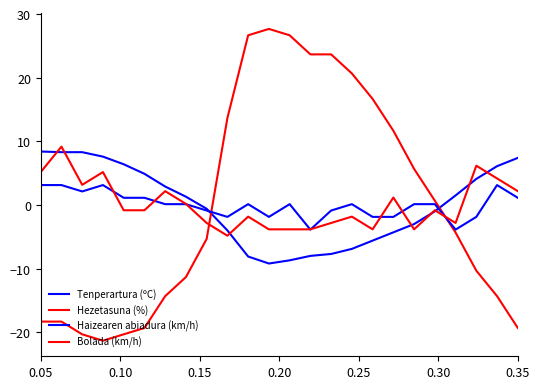

How many lines are shown in the chart?

4